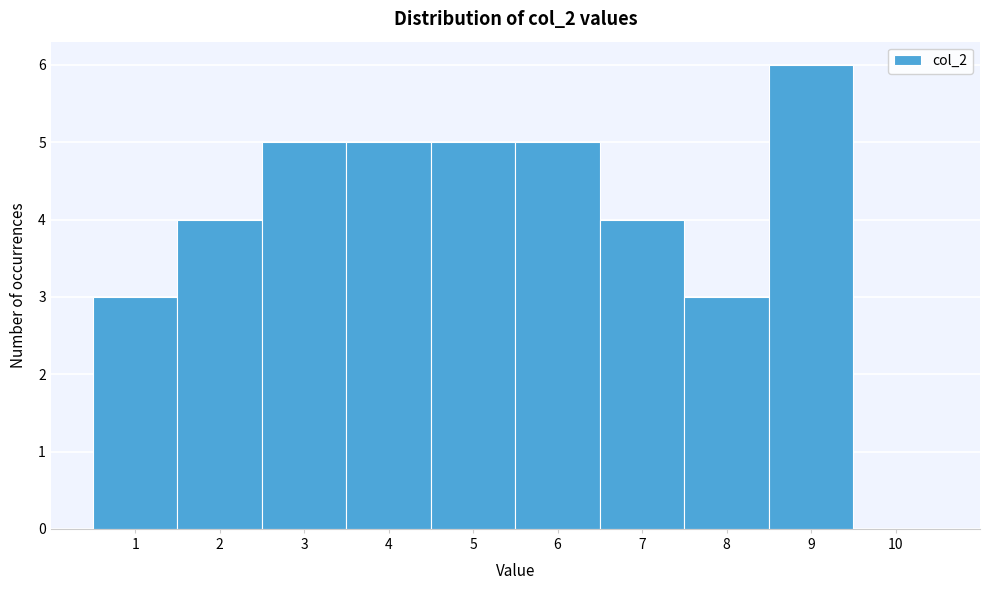

Reading left to right, list all the values displayed in this chart.

1=3	2=4	3=5	4=5	5=5	6=5	7=4	8=3	9=6	10=0